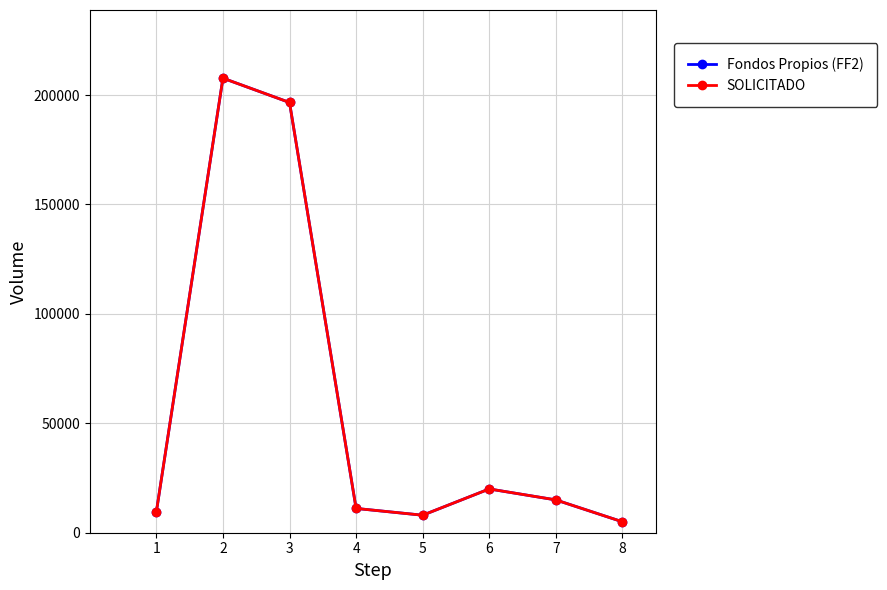

Which series changed the most between 1 and 3?

Fondos Propios (FF2)